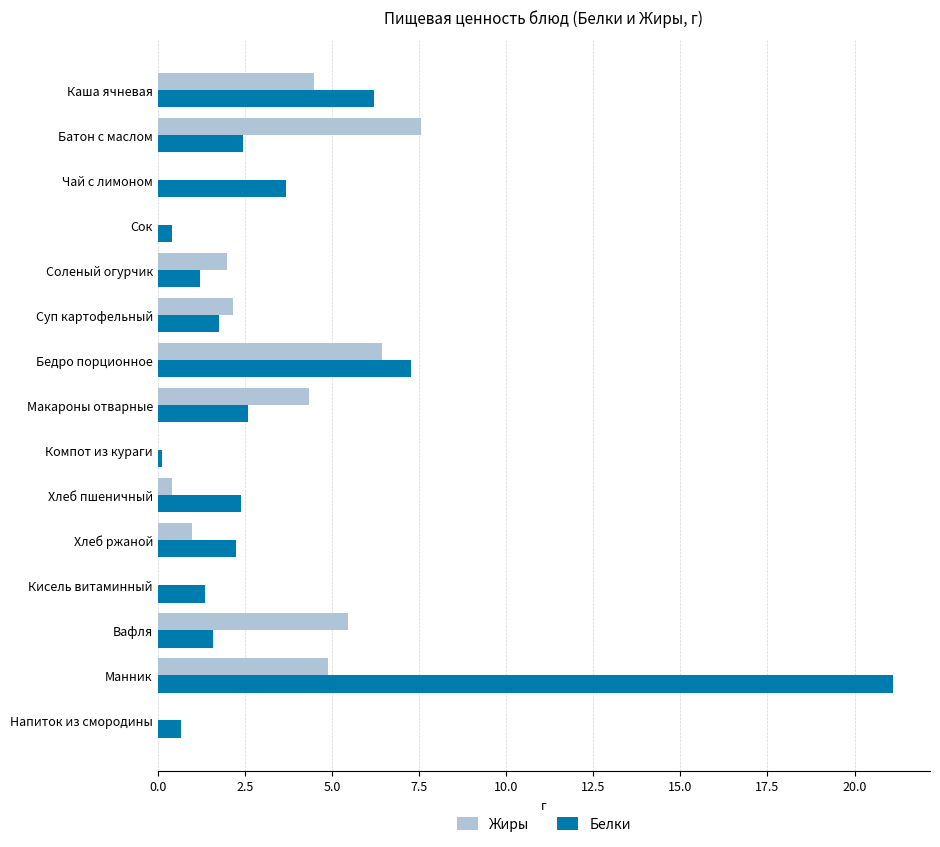

Where is Белки nearest to the value 10?

Бедро порционное